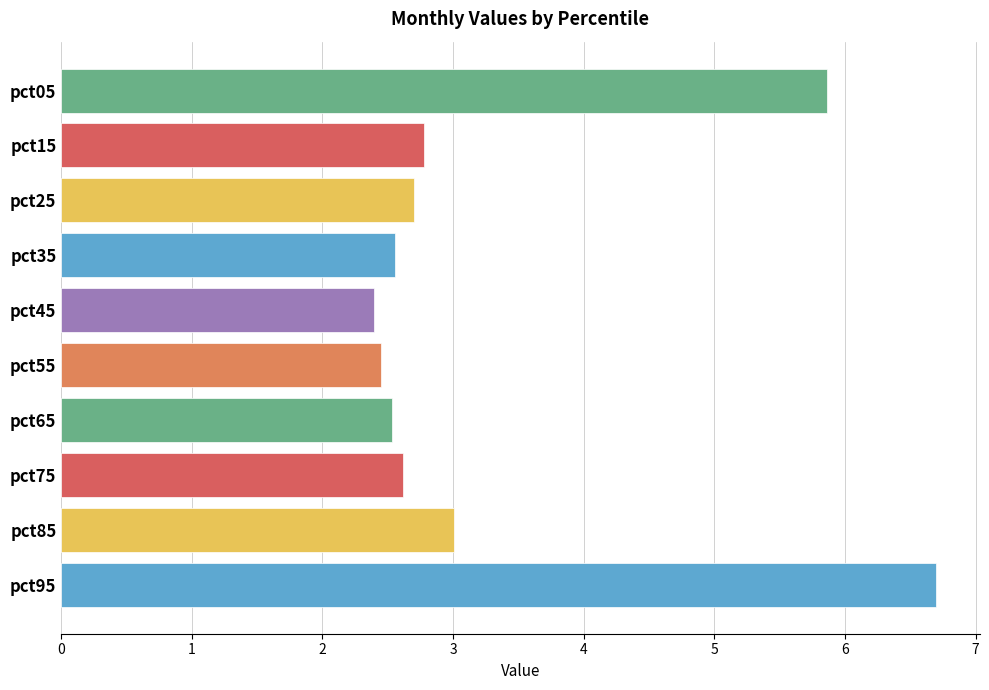

What is the smallest value displayed?

2.4